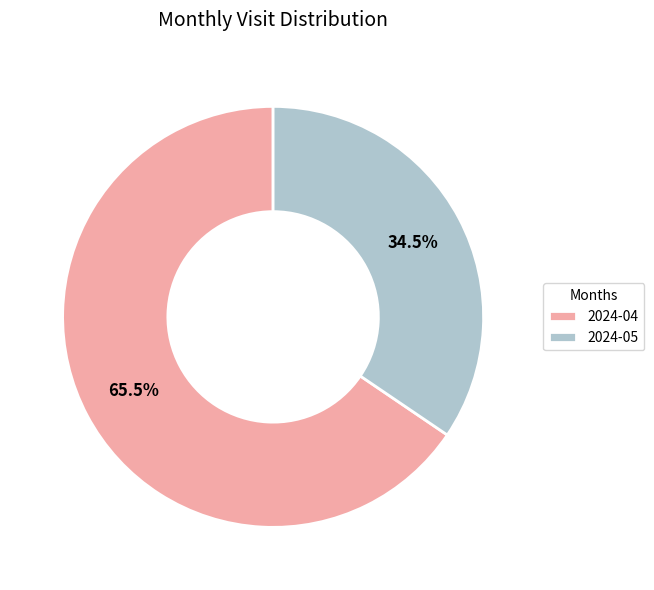

Is there any slice that represents more than half of the pie?

Yes